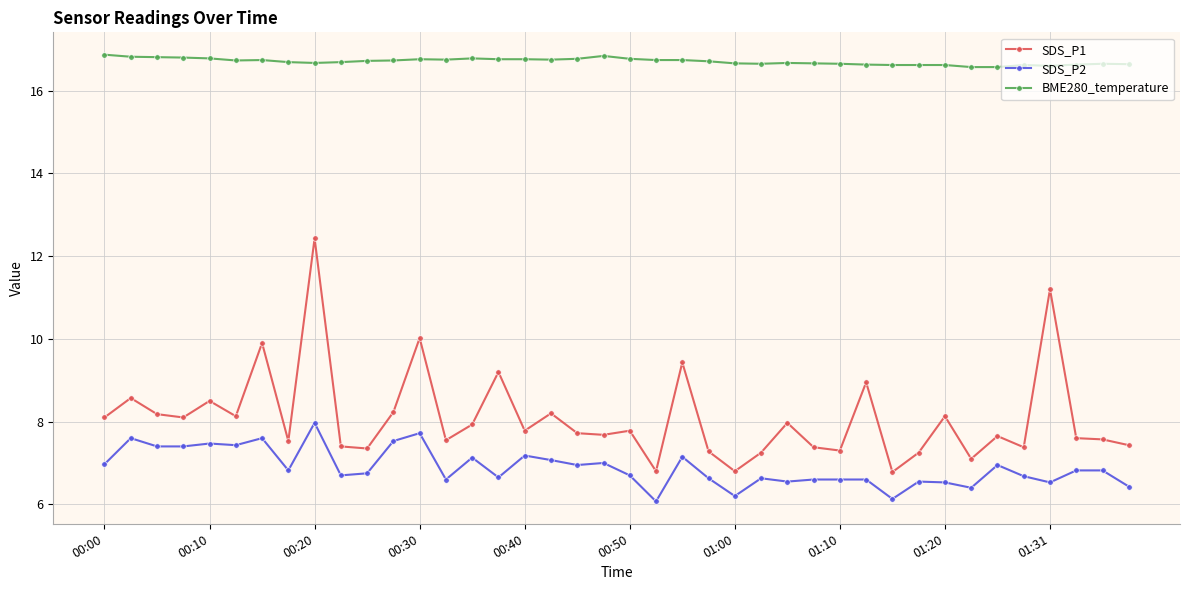

Which series has the widest spread of values?

SDS_P1